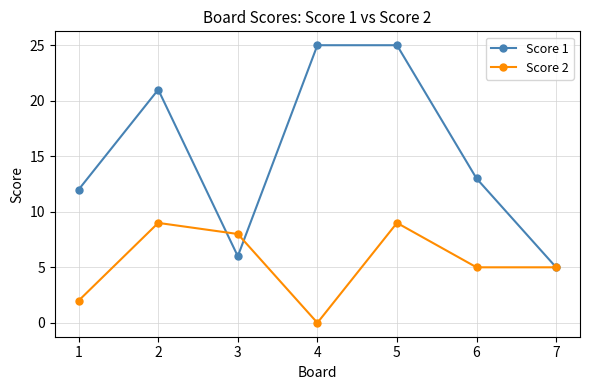

The Score 1 series shows 13 at 6. True or false?

True